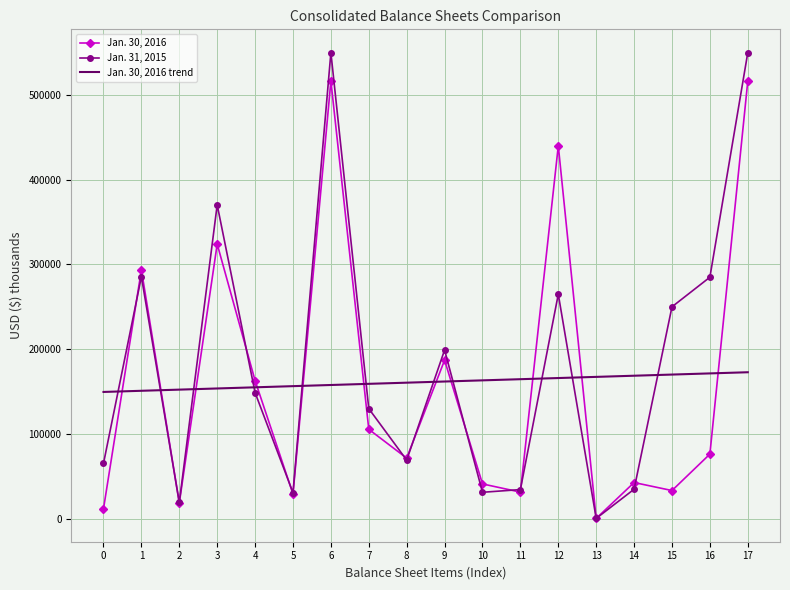

The value of Jan. 30, 2016 trend at 3 is 153728.4. True or false?

True